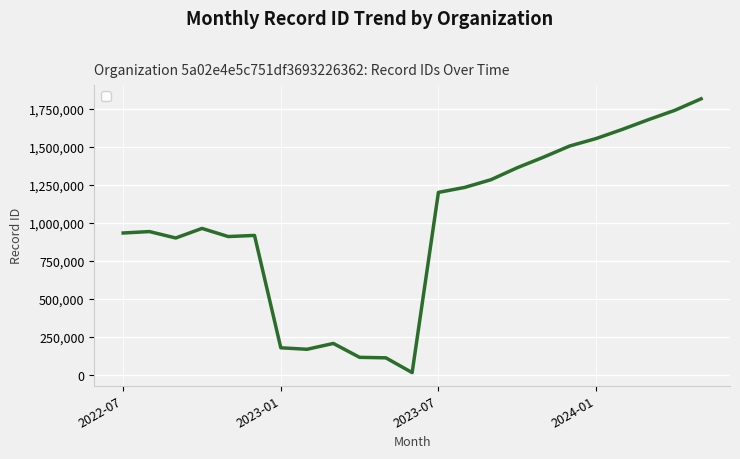

What is the greatest value displayed?

1819319